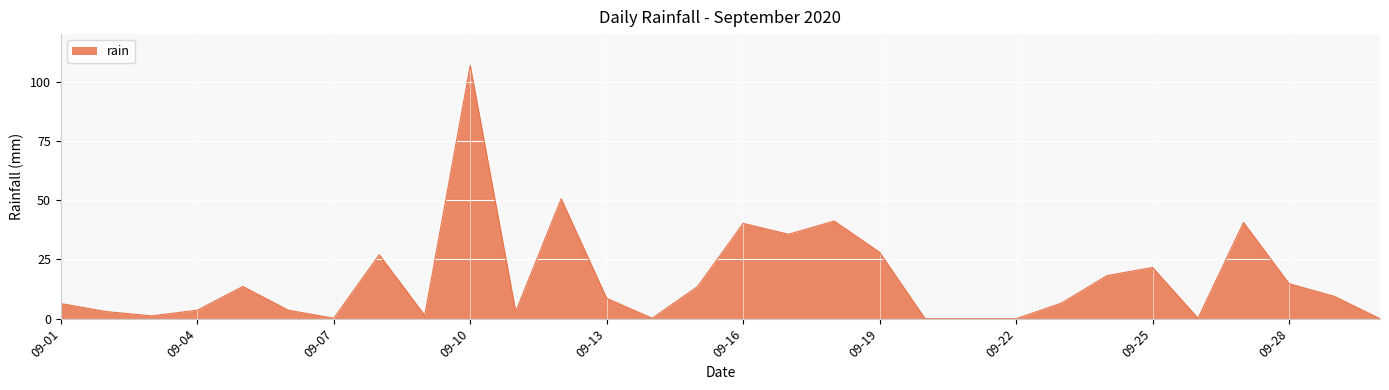

What is the difference between the maximum and minimum values?

106.8